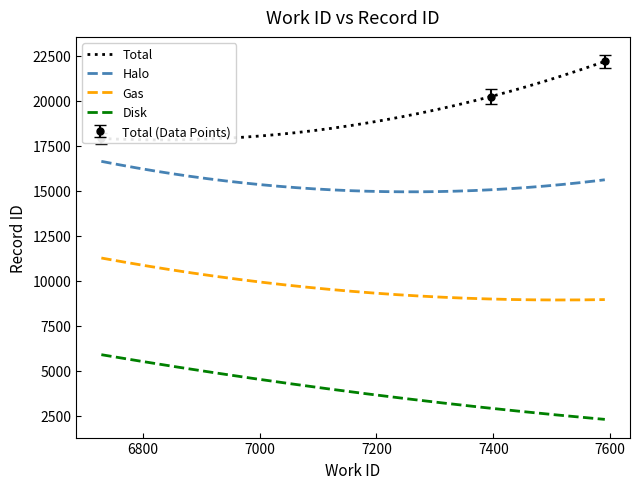

How many values exceed 20237?

1